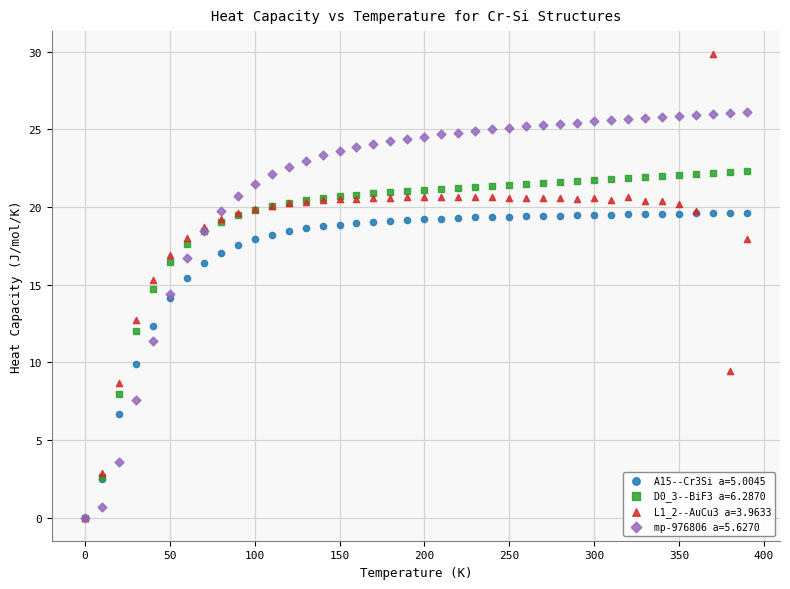

Which series contains the highest Y value?

L1_2--AuCu3 a=3.9633